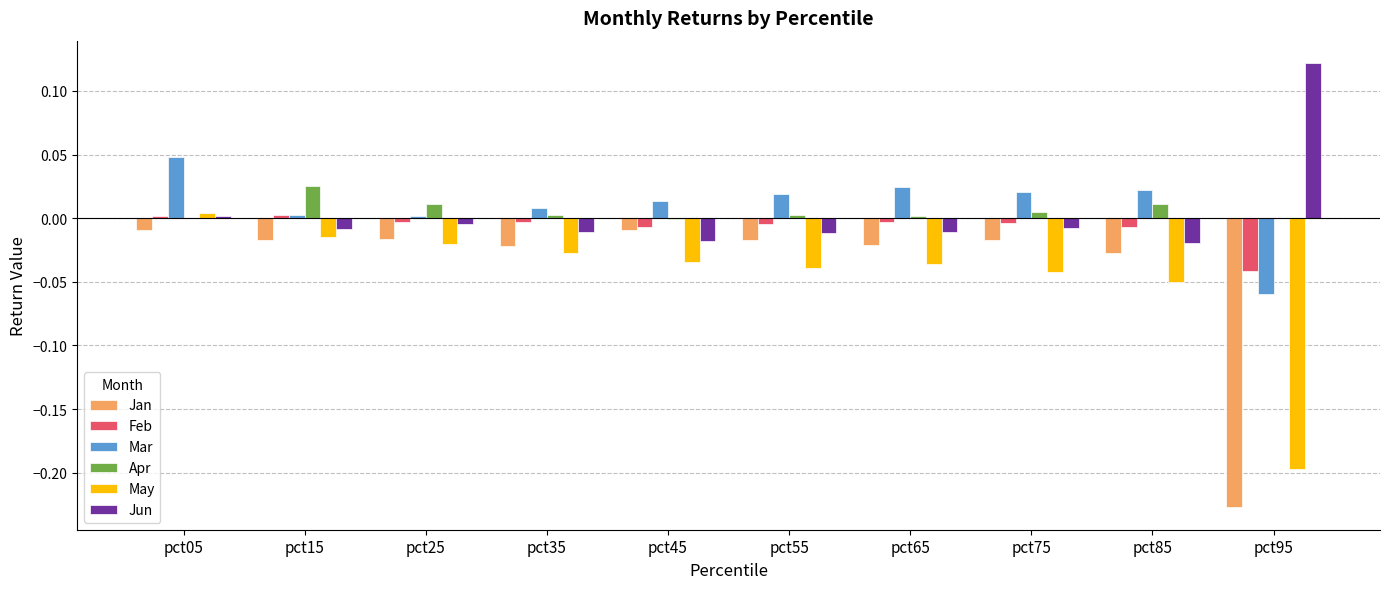

True or false: Mar has a value of 0.0 at pct75.

True